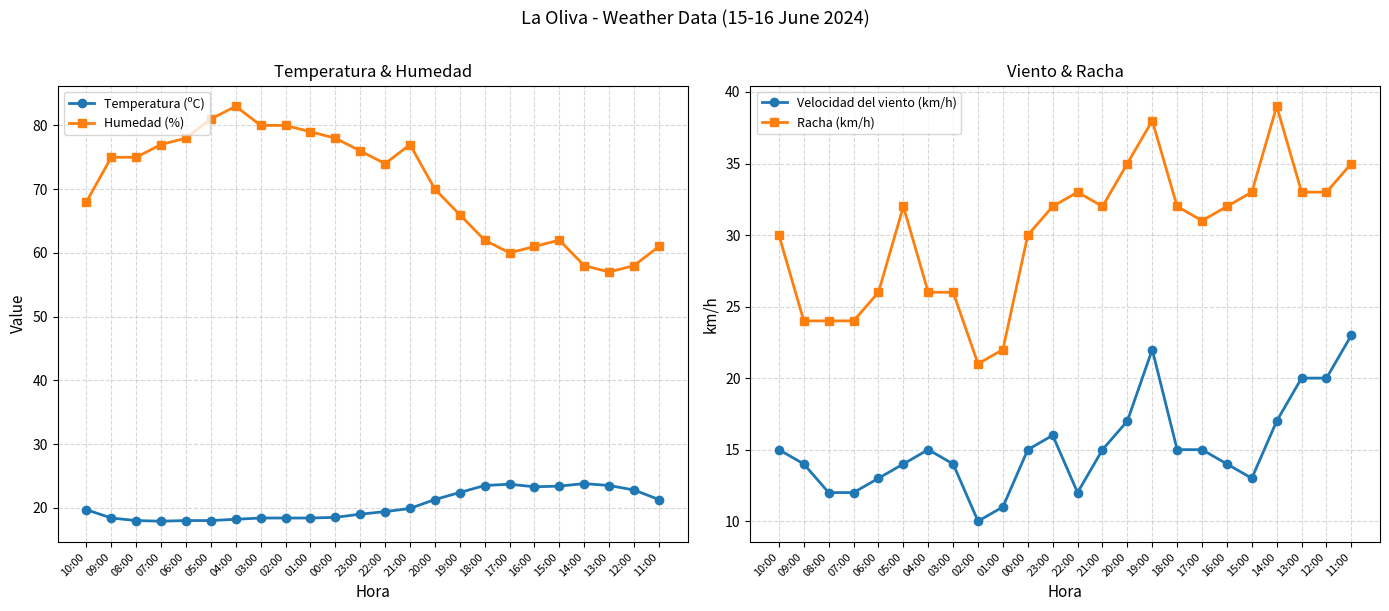

Where is the first local maximum for Temperatura (ºC)?

17:00